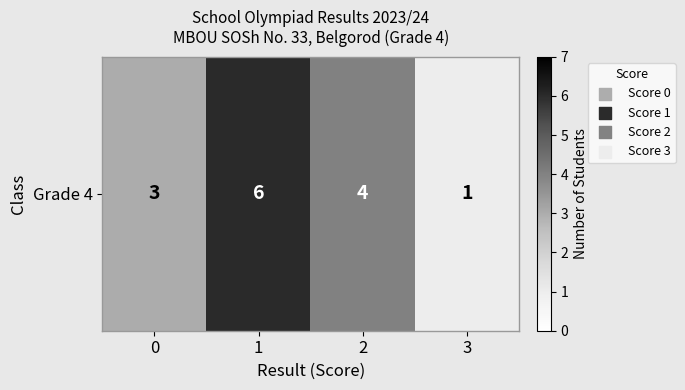

What is the difference between the maximum and minimum values?

5